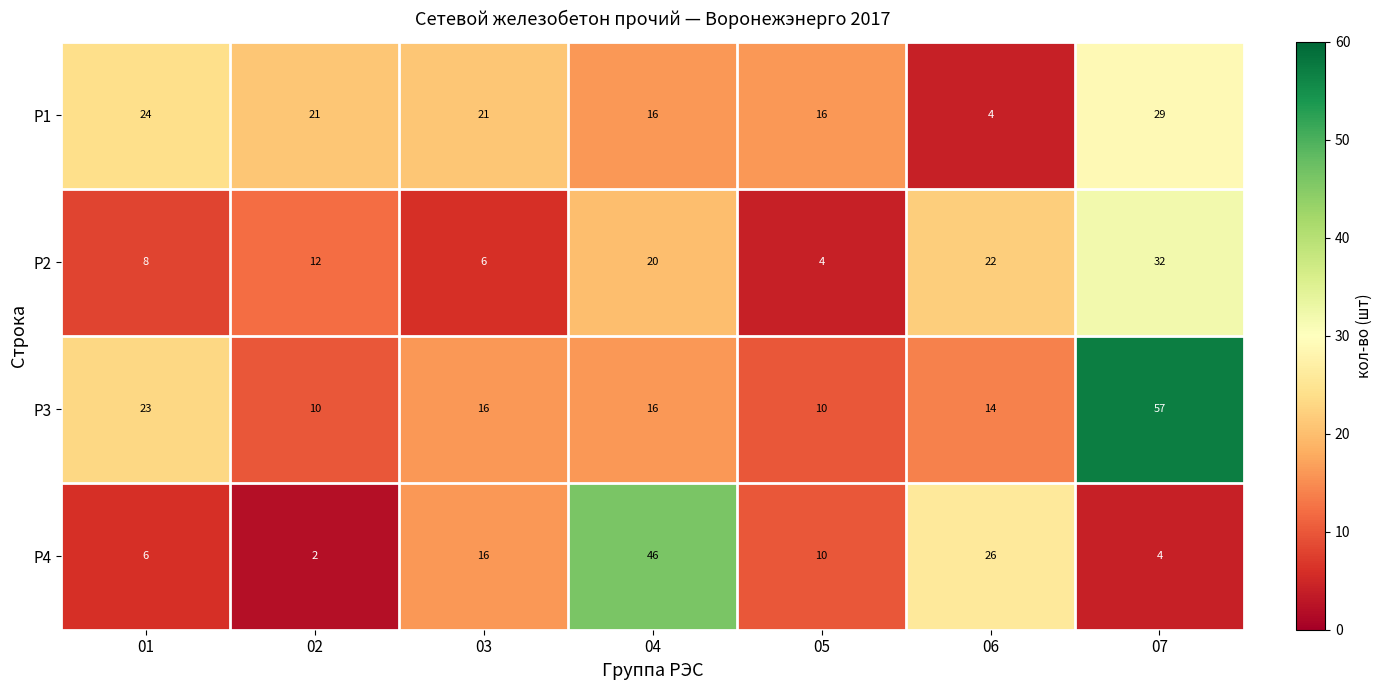

Which category has the lowest value in the Р1 series?

06